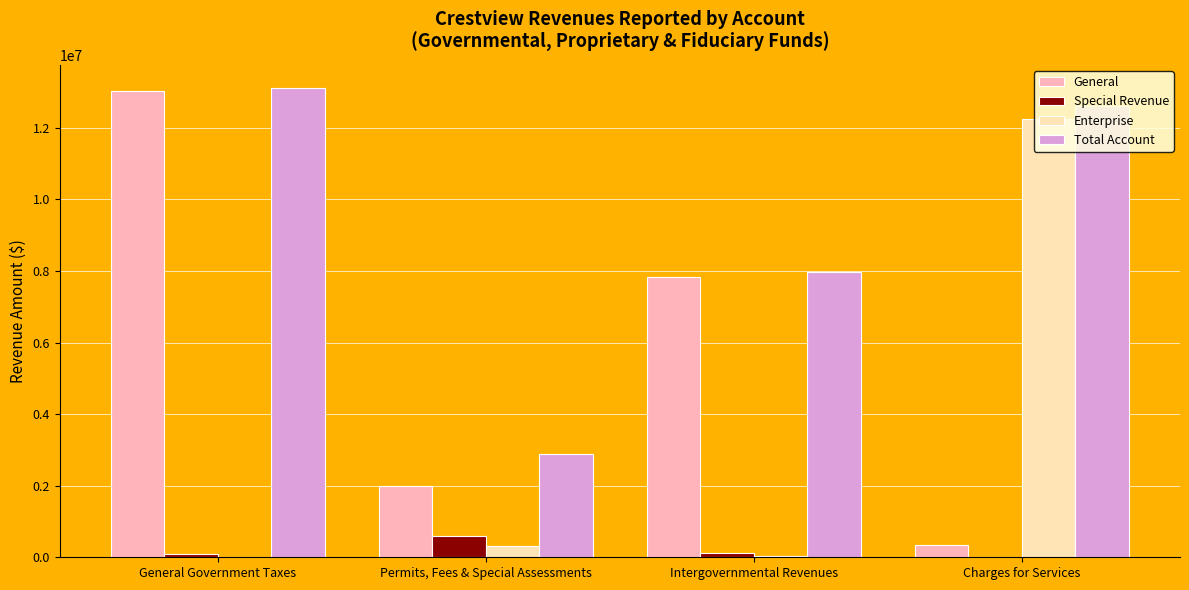

What is the total value across all series at Permits, Fees & Special Assessments?

5771950